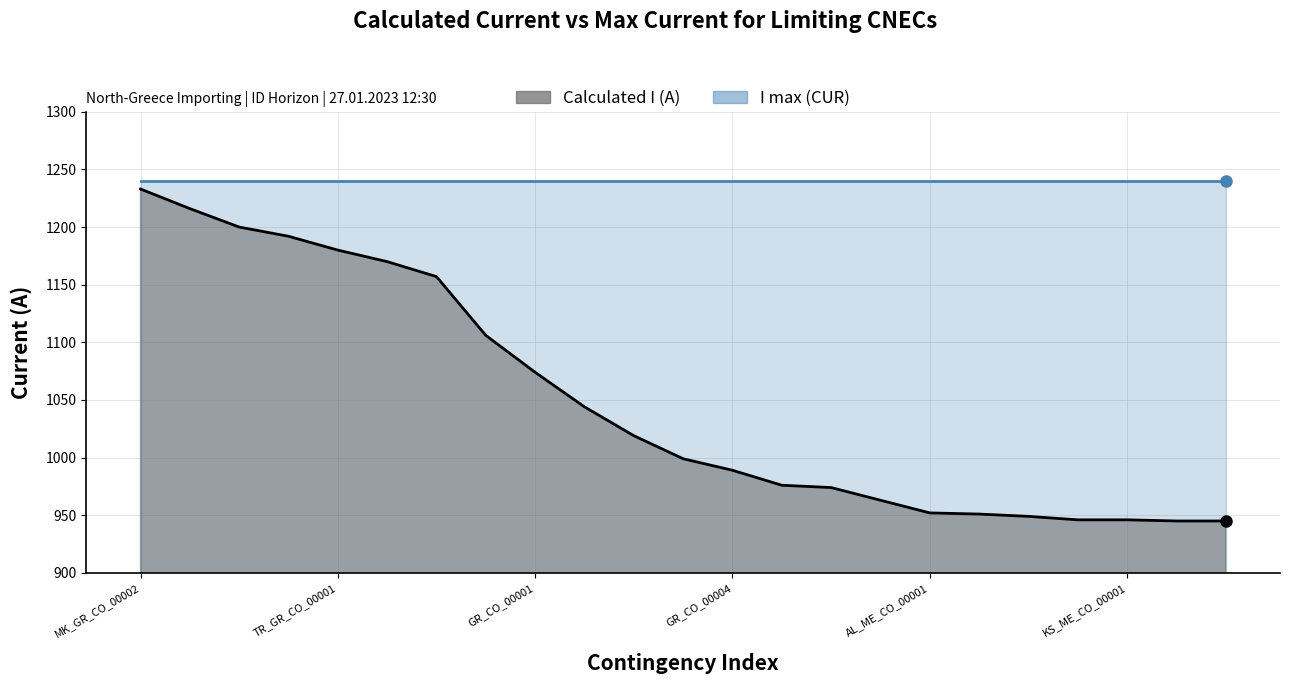

At which label does the data first exceed 999?

MK_GR_CO_00002